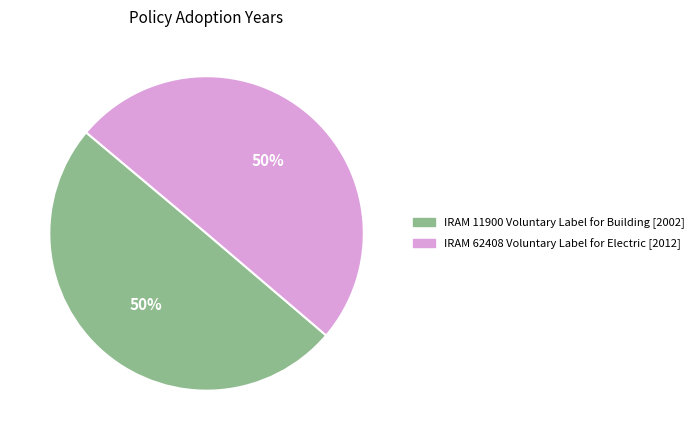

How many slices are in this pie chart?

2